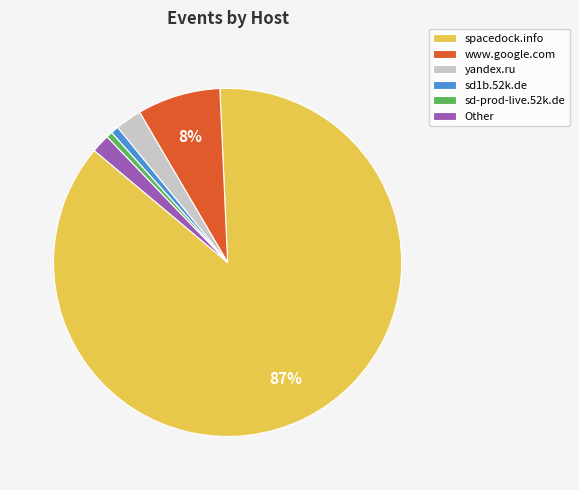

Does any single category account for the majority?

Yes